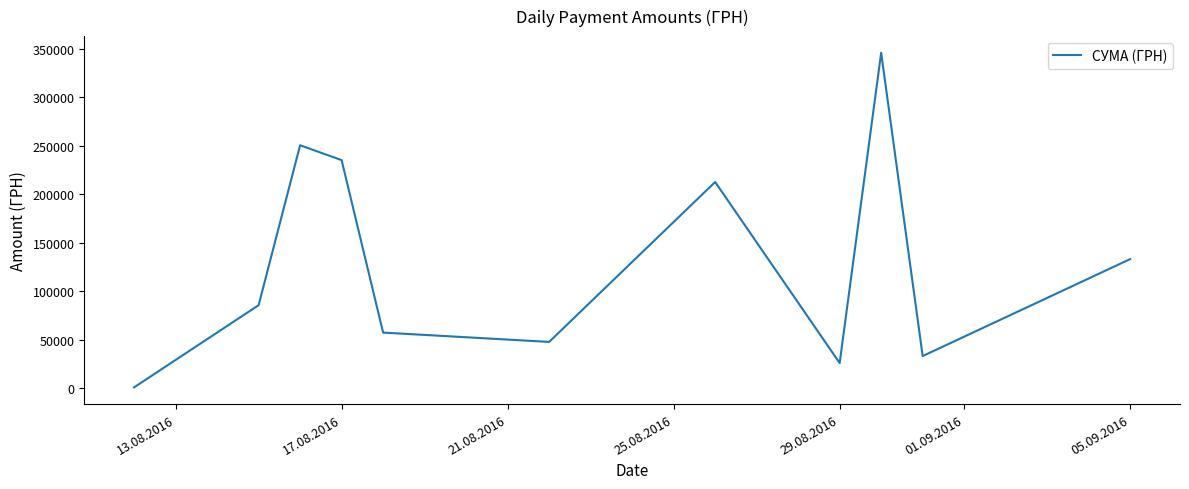

What is the maximum value shown in the chart?

345687.3